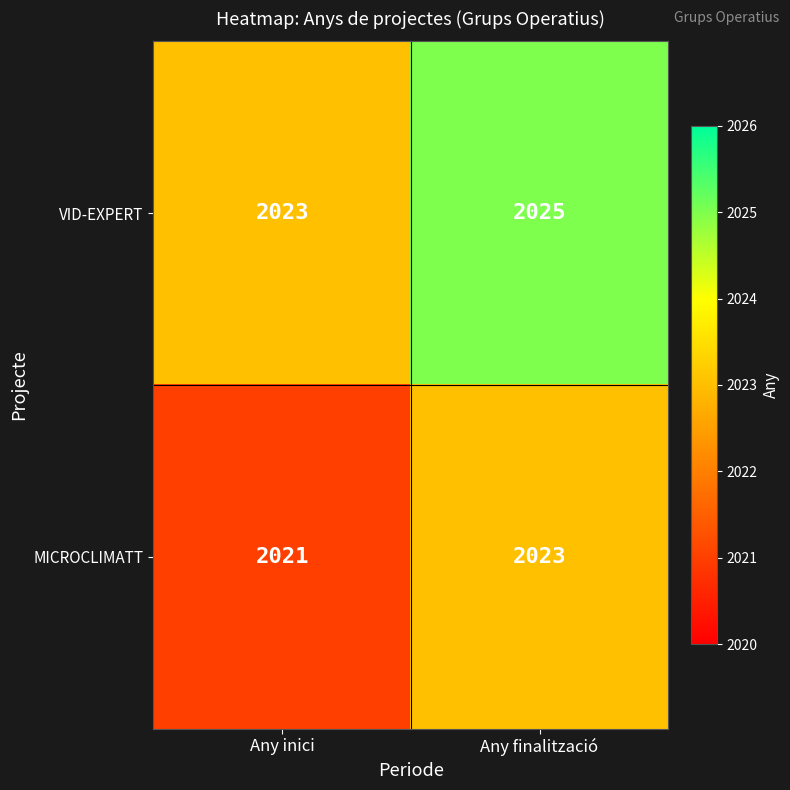

How many data points does each series have?

2